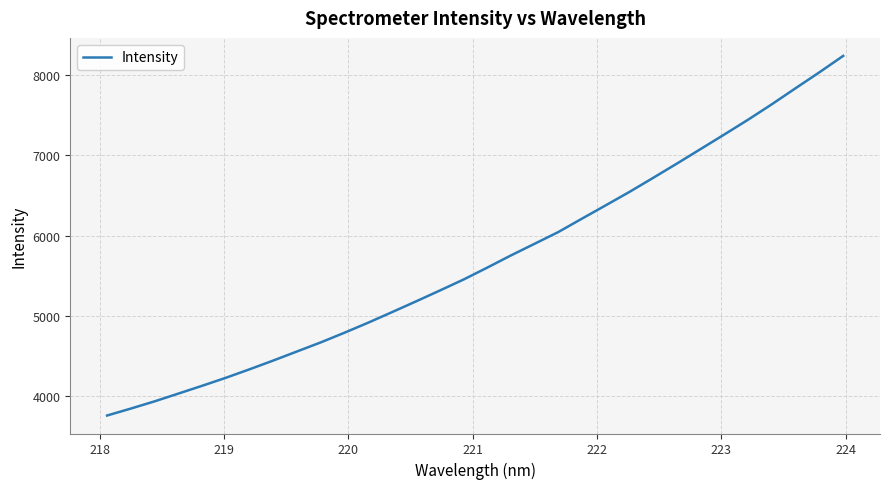

What is the minimum value shown in the chart?

3761.7